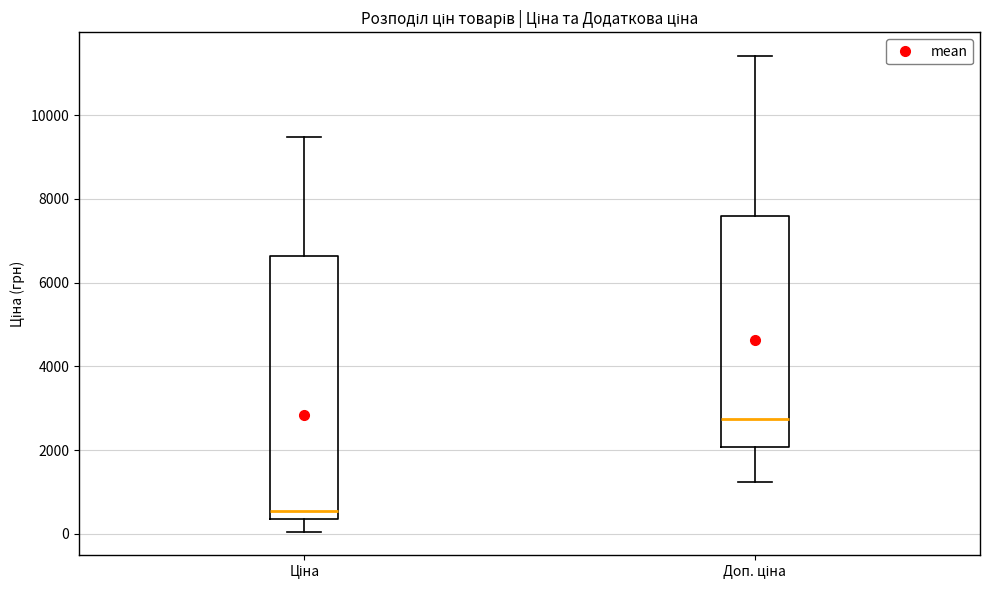

Reading left to right, transcribe this box plot: for each box, give where its median line is, the range the box spans, and where its two whiskers end, as read against the y-axis. The values are not printed on the chart, so give them approximately, as read against the axis.

Ціна: median 600, box 400 to 6600, whiskers 0 to 9400
Доп. ціна: median 2800, box 2000 to 7600, whiskers 1200 to 11400